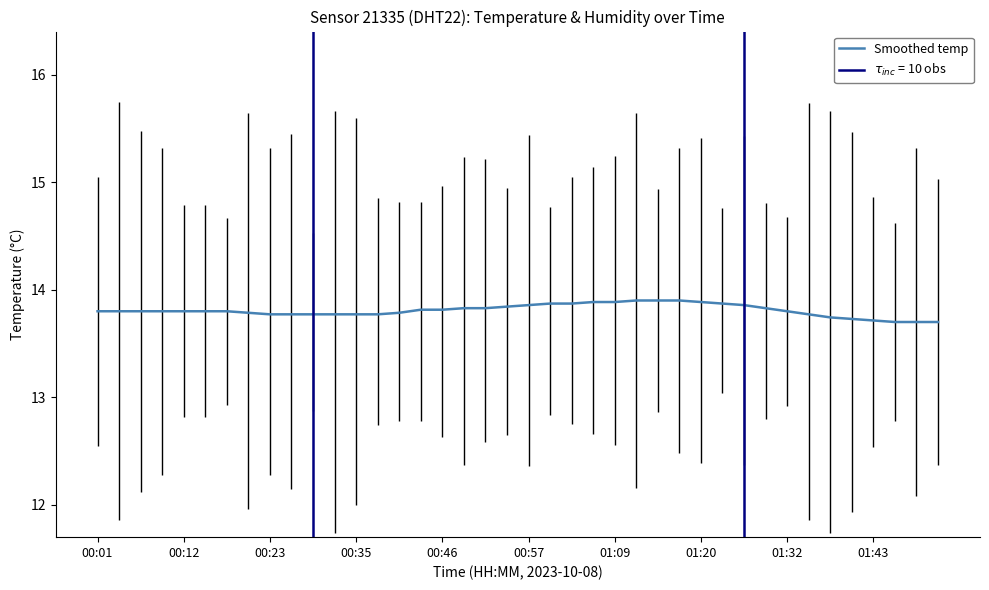

True or false: Smoothed temp has a value of 21.6 at 01:43.

False